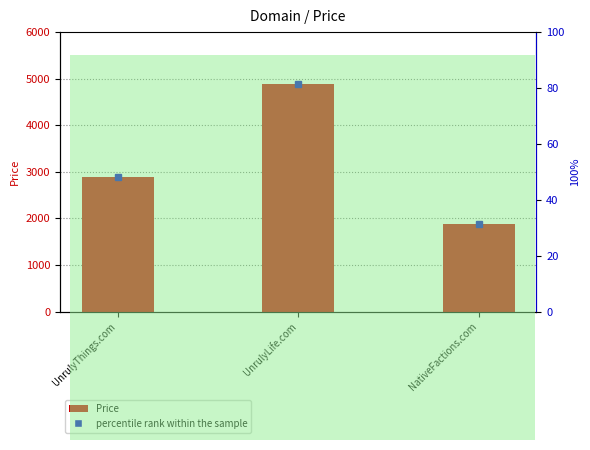

At which category is the sum across all series the highest?

UnrulyLife.com